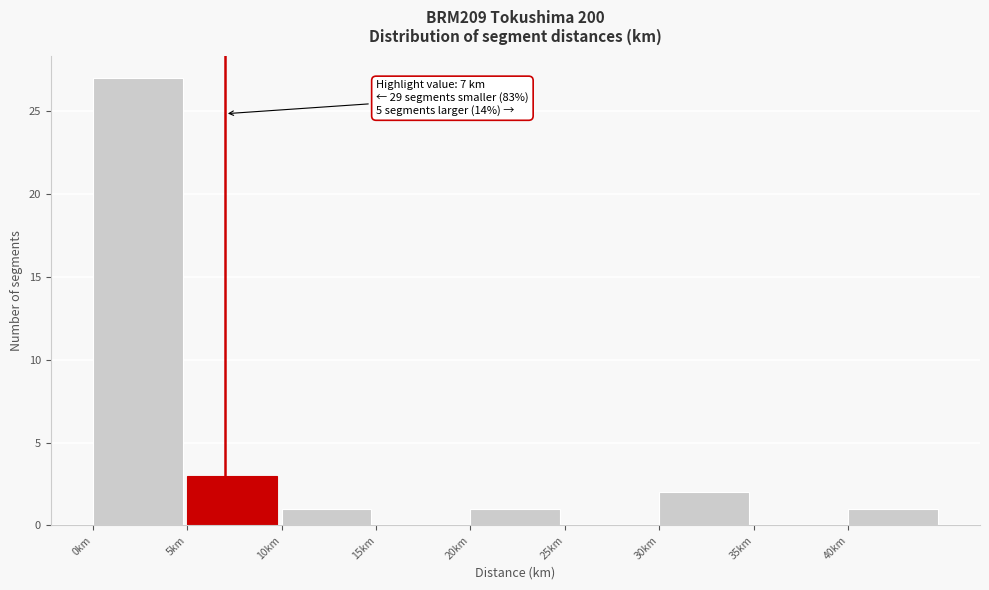

Which range on the x-axis has the tallest bar?

0 to 5